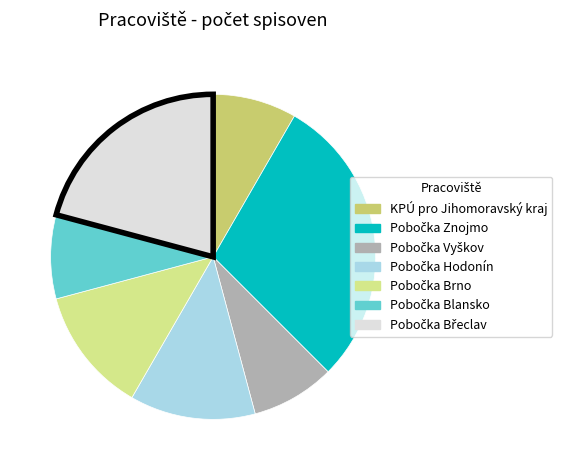

How many slices are in this pie chart?

7